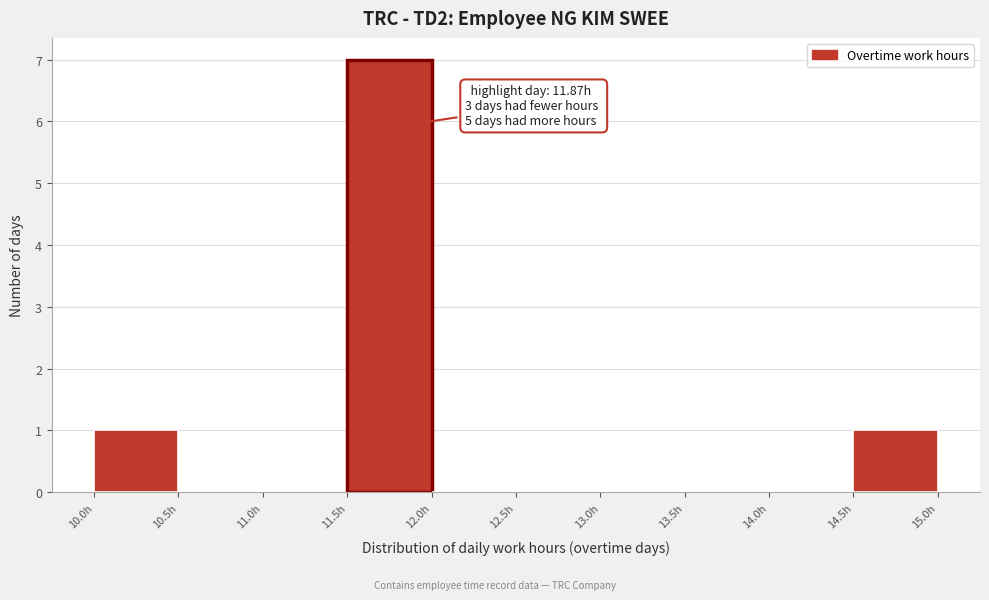

Over which range of the x-axis is the bar tallest?

11.5 to 12.0